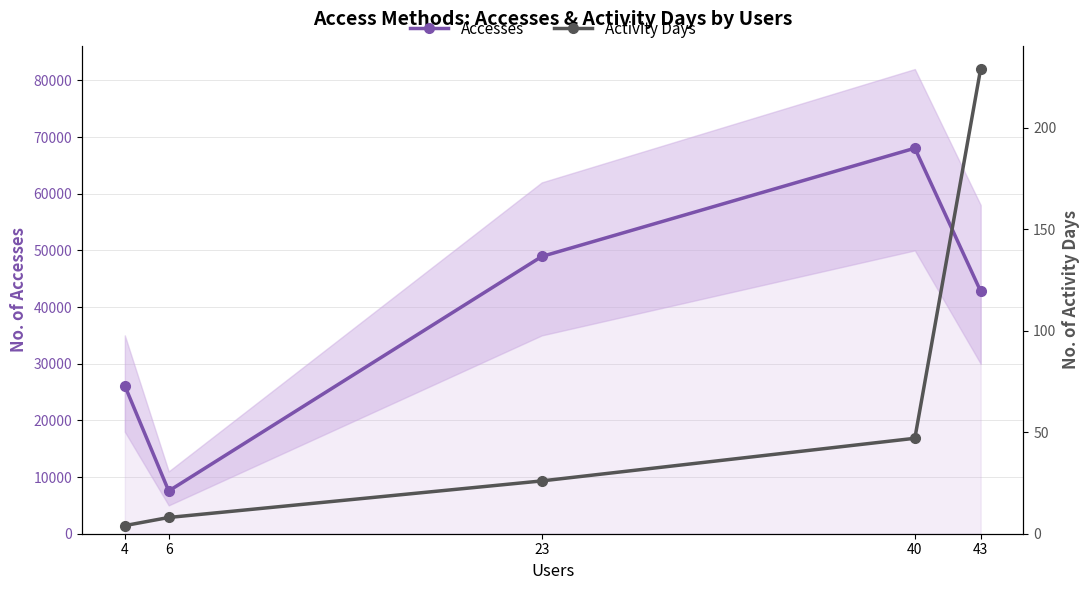

How many data points in Activity Days are less than 26?

2